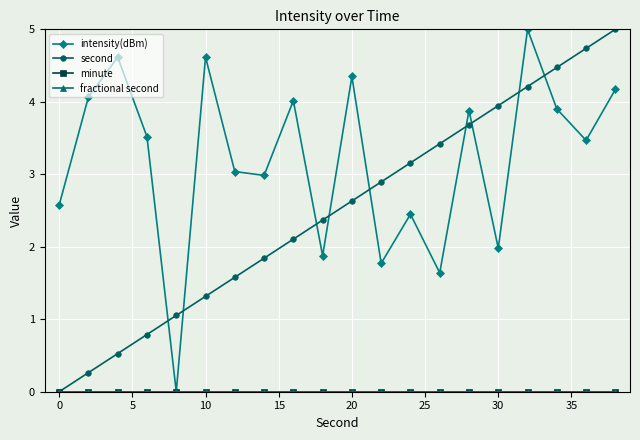

What is the difference between the maximum and minimum values in the intensity(dBm) series?

5.0